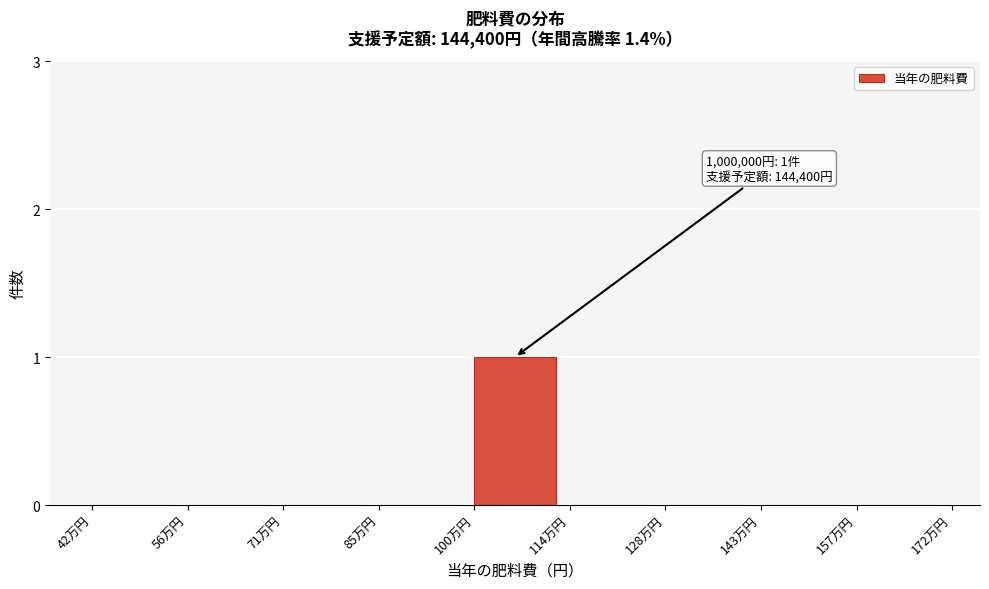

Reading left to right, what are all the values shown in this chart?

42万円=0	56万円=0	71万円=0	85万円=0	100万円=1	114万円=0	128万円=0	143万円=0	157万円=0